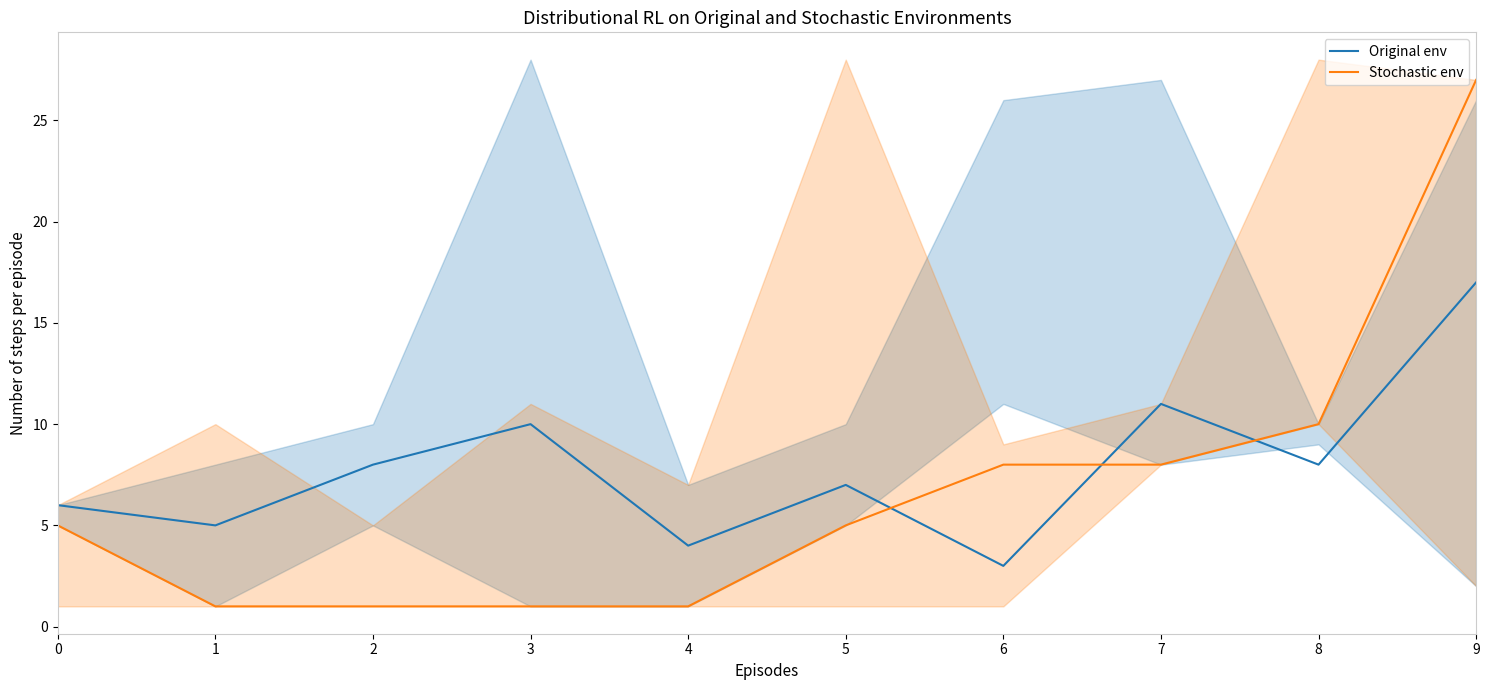

Reading right to left, extract all data points from this chart.

Original env: 17	8	11	3	7	4	10	8	5	6
Stochastic env: 27	10	8	8	5	1	1	1	1	5